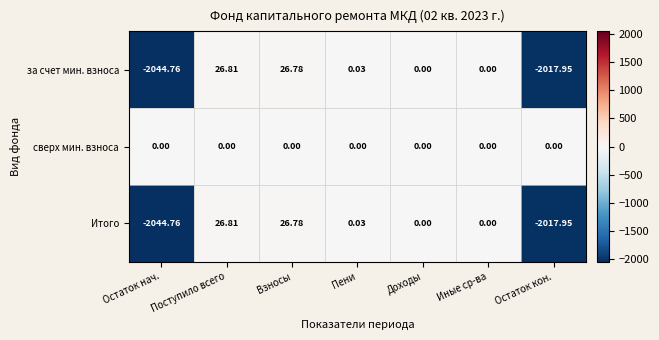

Which category has the lowest value across all series?

Остаток нач.